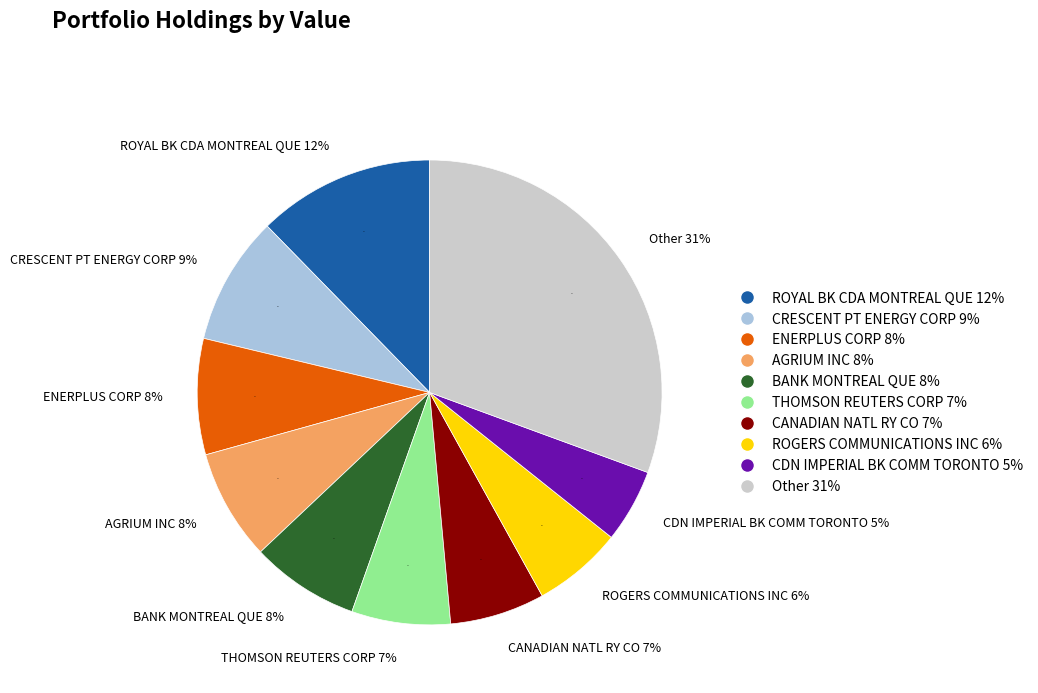

Which category has the biggest portion of the pie?

Other